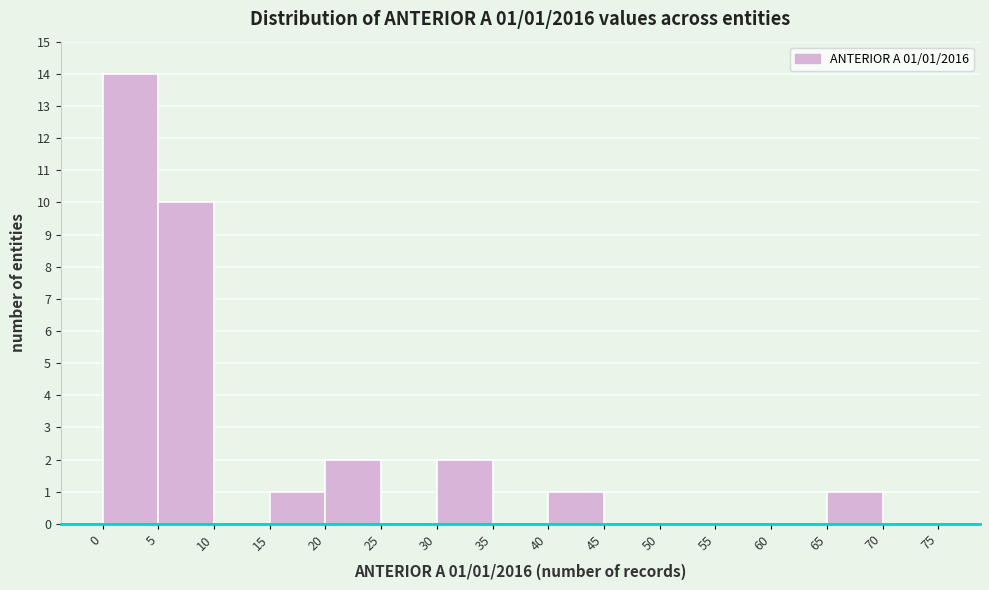

Over which range of the x-axis is the bar tallest?

0 to 5